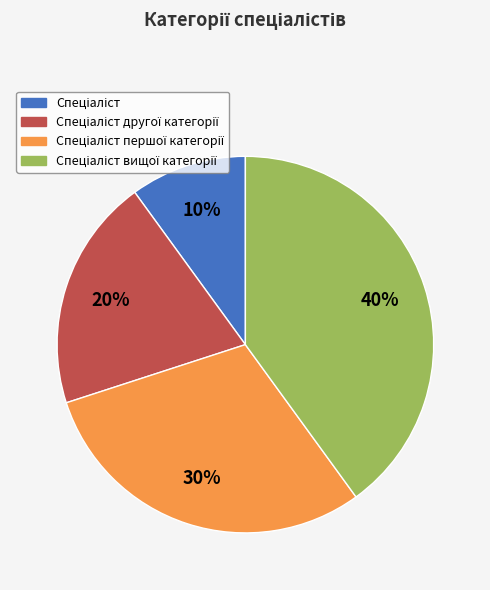

To the nearest percent, what is the average slice percentage?

25%